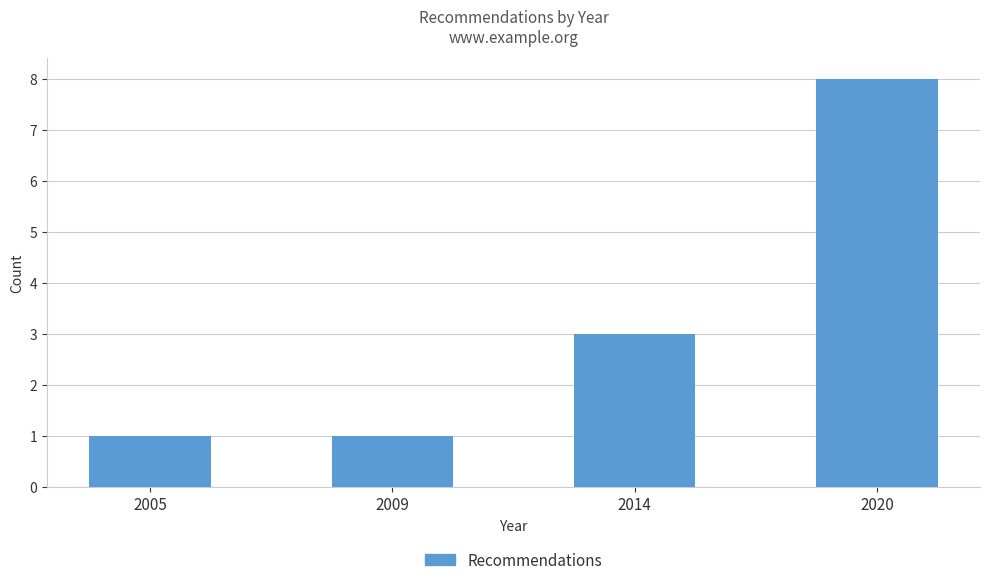

What is the value of the 2nd bar from the left?

1